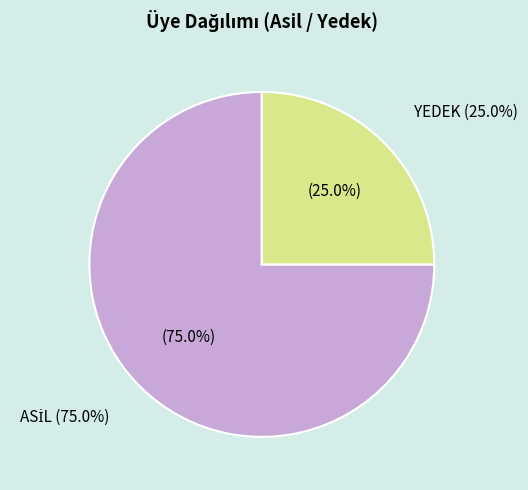

How many slices are in this pie chart?

2